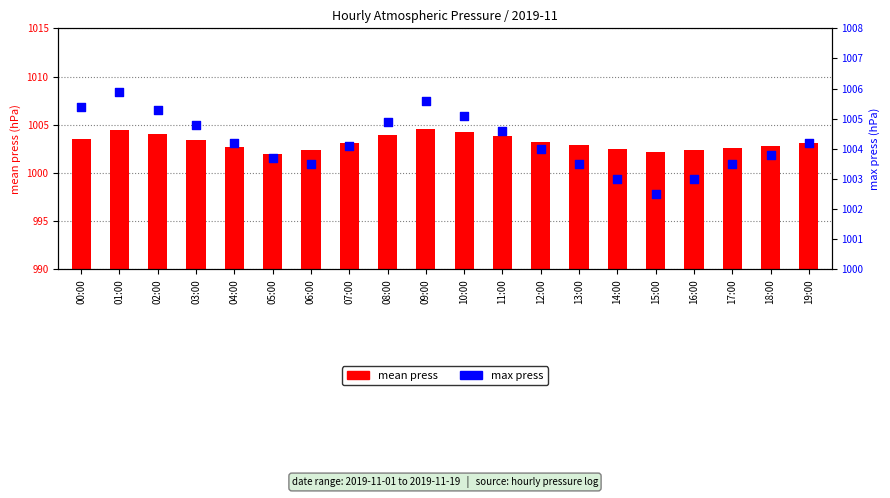

Is the value of max_press at 16:00 greater than the value of mean_press at 17:00?

Yes